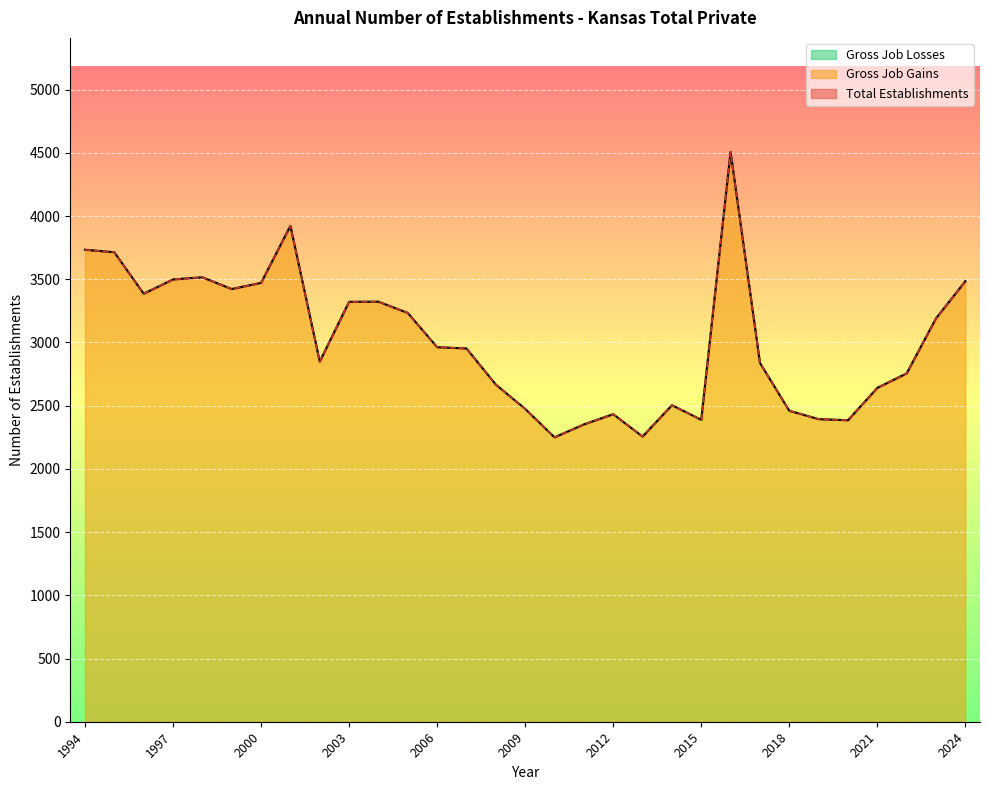

Does the chart display data point markers on the line(s)?

No